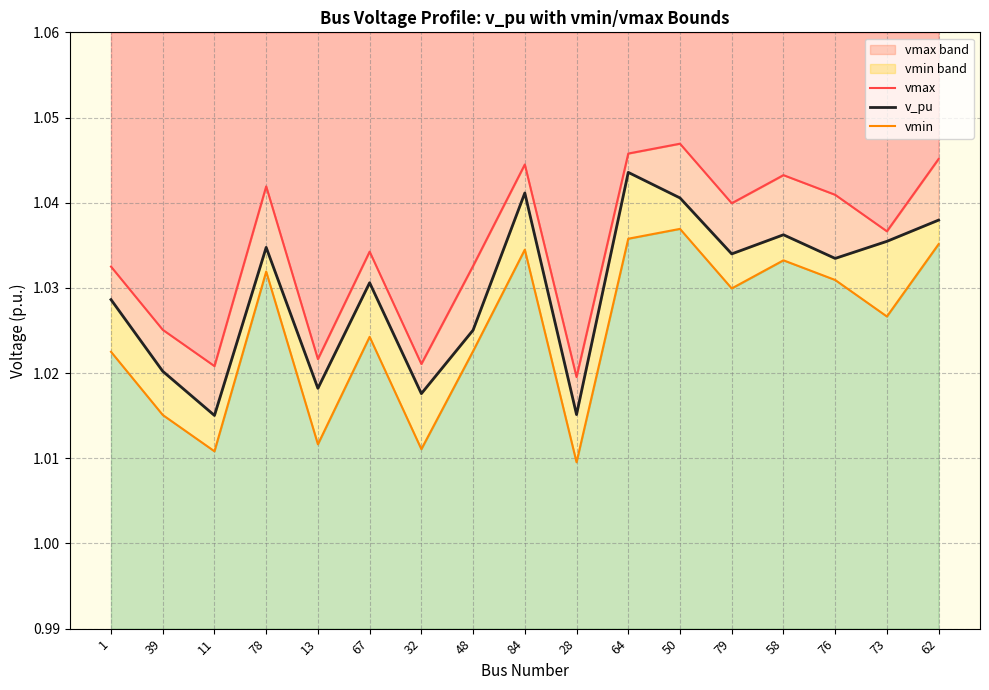

Reading right to left, extract all data points from this chart.

vmax: 62=1.0	73=1.0	76=1.0	58=1.0	79=1.0	50=1.0	64=1.0	28=1.0	84=1.0	48=1.0	32=1.0	67=1.0	13=1.0	78=1.0	11=1.0	39=1.0	1=1.0
v_pu: 62=1.0	73=1.0	76=1.0	58=1.0	79=1.0	50=1.0	64=1.0	28=1.0	84=1.0	48=1.0	32=1.0	67=1.0	13=1.0	78=1.0	11=1.0	39=1.0	1=1.0
vmin: 62=1.0	73=1.0	76=1.0	58=1.0	79=1.0	50=1.0	64=1.0	28=1.0	84=1.0	48=1.0	32=1.0	67=1.0	13=1.0	78=1.0	11=1.0	39=1.0	1=1.0